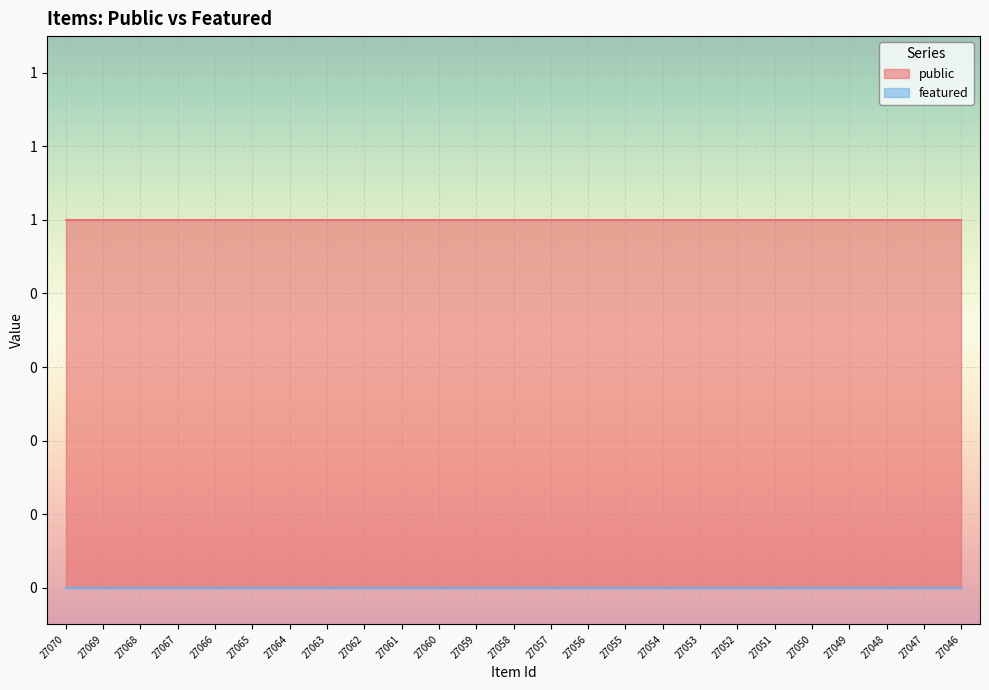

At which label does featured reach its minimum?

27070